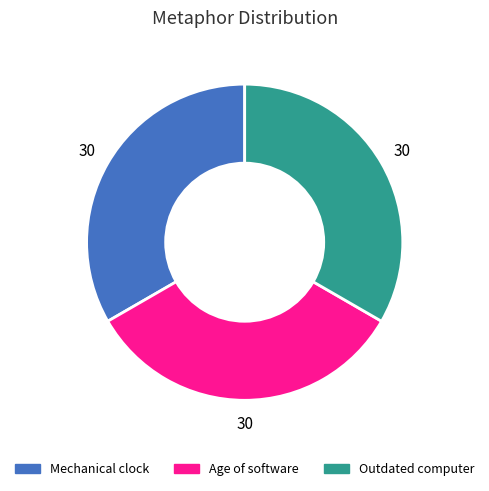

Does any single category account for the majority?

No